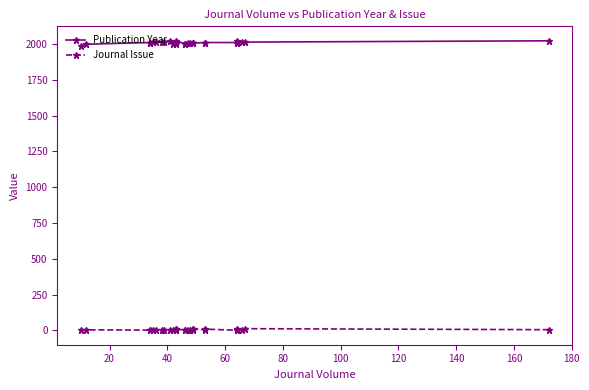

Does the chart have visible grid lines?

No